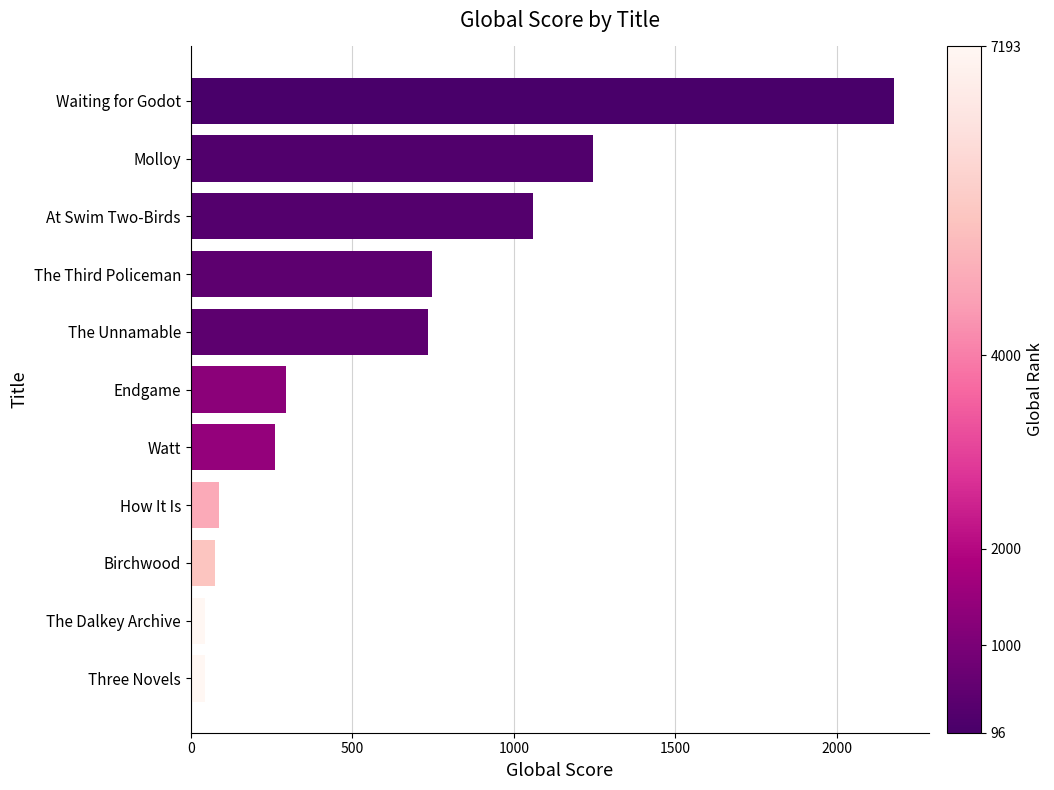

What is the difference between the maximum and minimum values?

2130